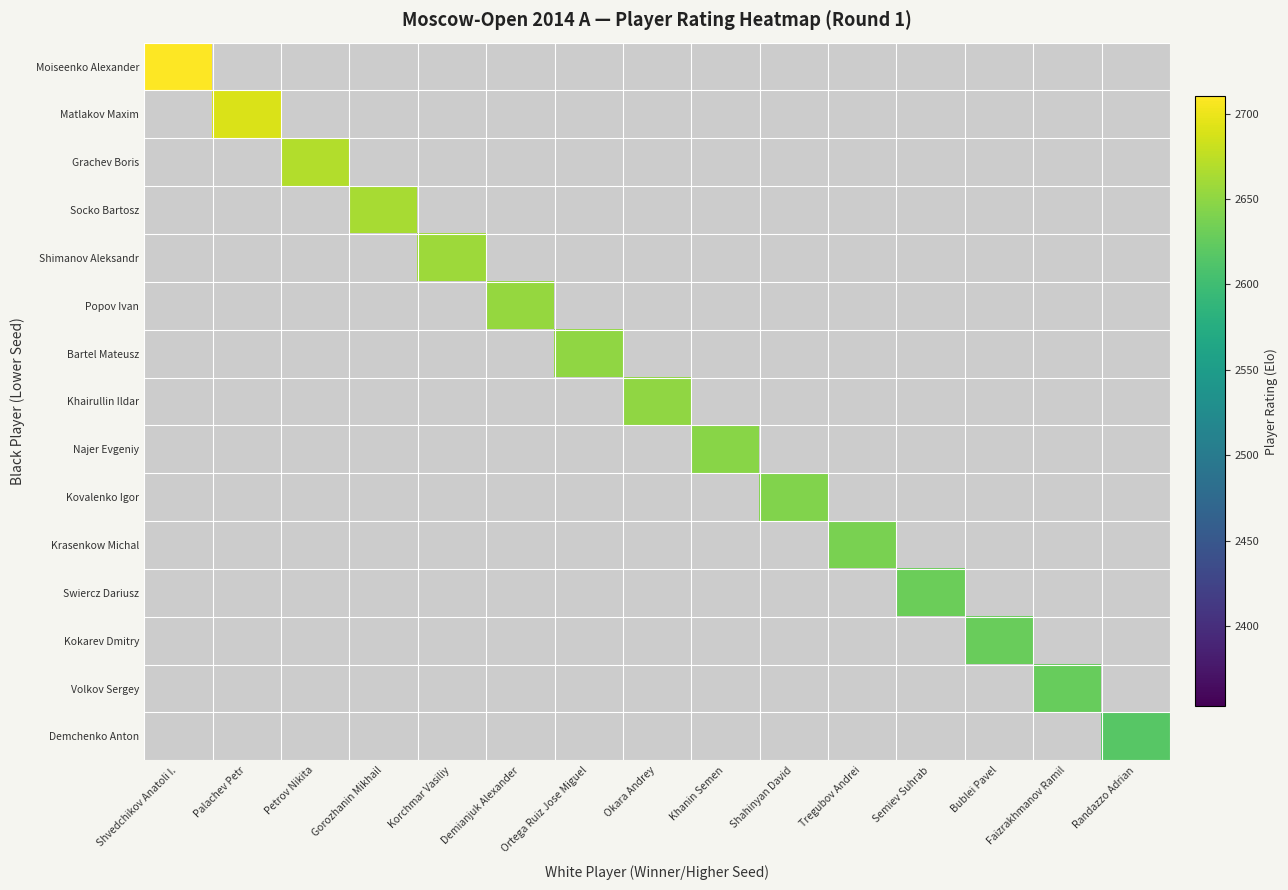

List the series in order of their overall mean, lowest first.

Moiseenko Alexander, Matlakov Maxim, Grachev Boris, Socko Bartosz, Shimanov Aleksandr, Popov Ivan, Bartel Mateusz, Khairullin Ildar, Najer Evgeniy, Kovalenko Igor, Krasenkow Michal, Swiercz Dariusz, Kokarev Dmitry, Volkov Sergey, Demchenko Anton